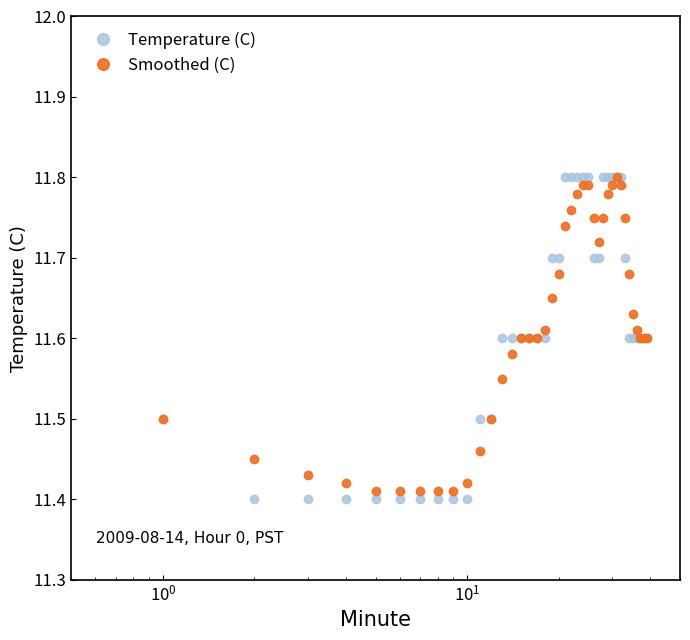

Which series has the largest range (max minus min)?

Temperature (C)